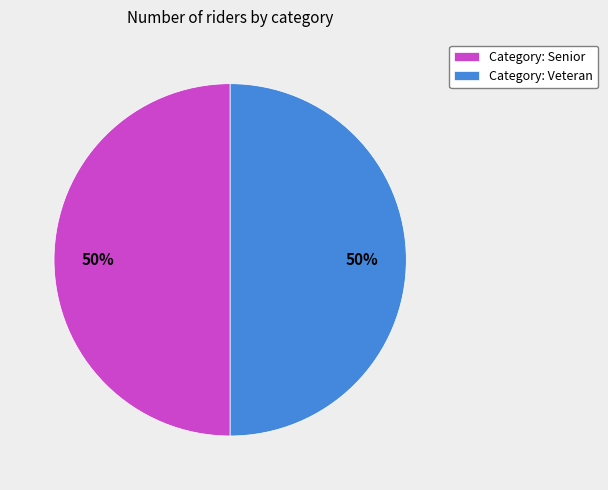

Approximately how many times larger is the value at Category: Veteran compared to Category: Senior?

1.0